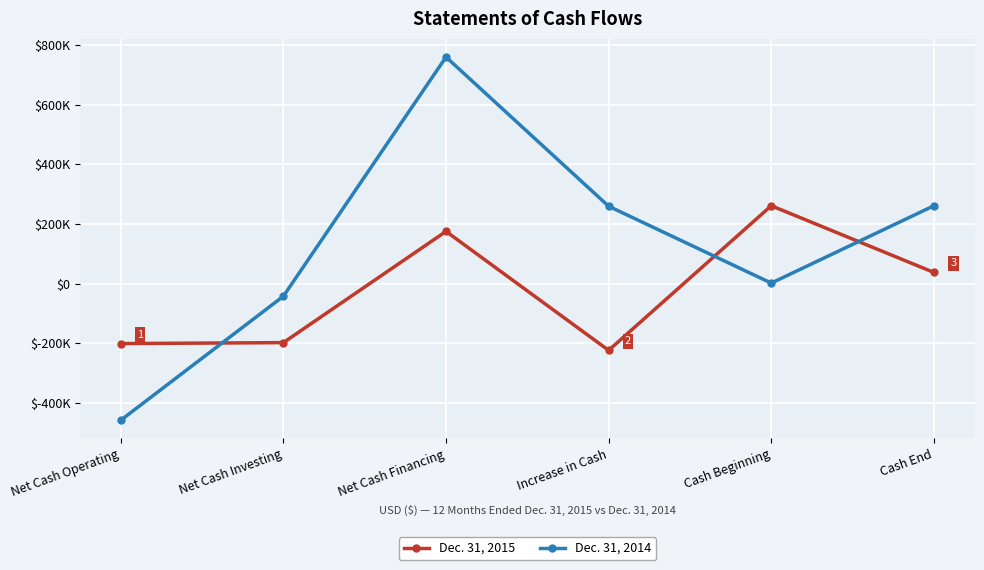

At which category does Dec. 31, 2015 reach its first local valley?

Increase in Cash